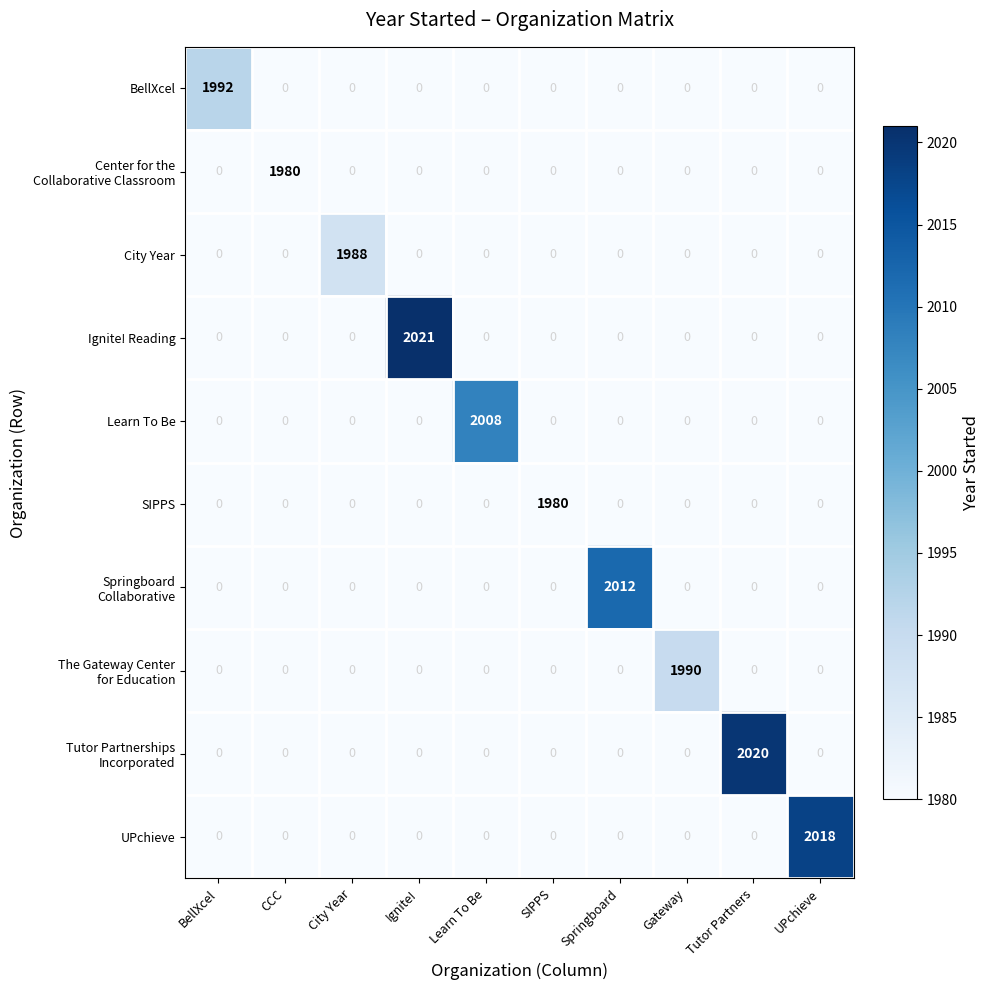

Which series has the largest range (max minus min)?

Ignite! Reading